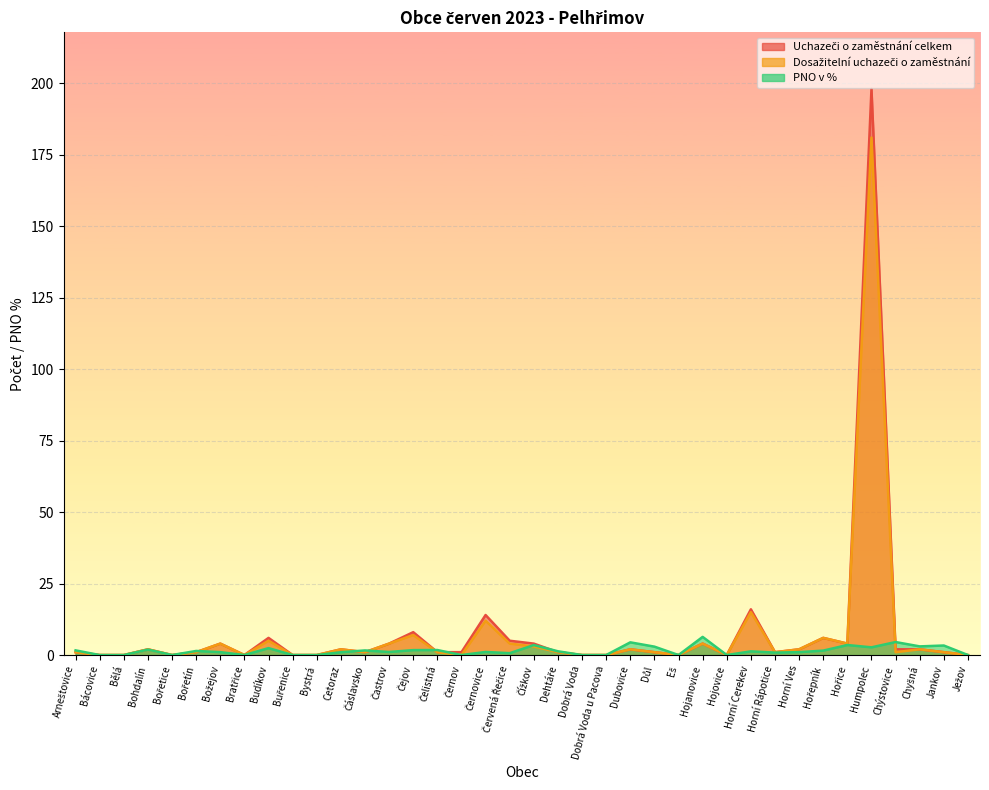

What is the difference between the maximum and minimum values in the Uchazeči o zaměstnání celkem series?

198.0